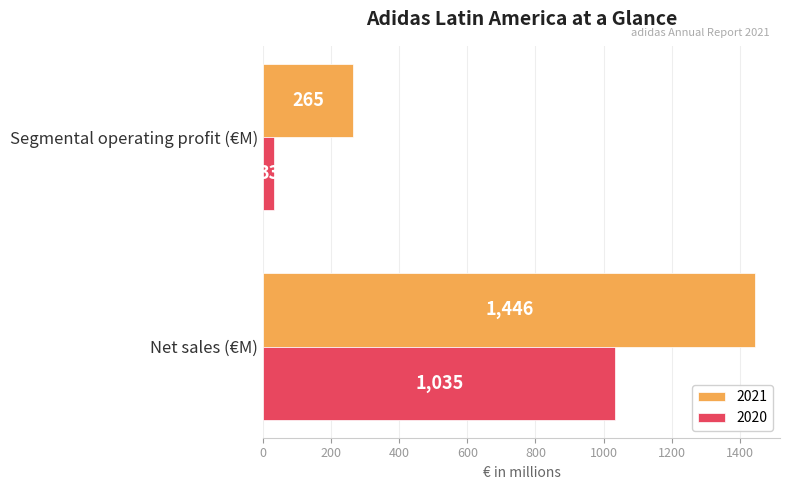

List the labels in order of 2021 value, largest first.

Net sales (€M), Segmental operating profit (€M)